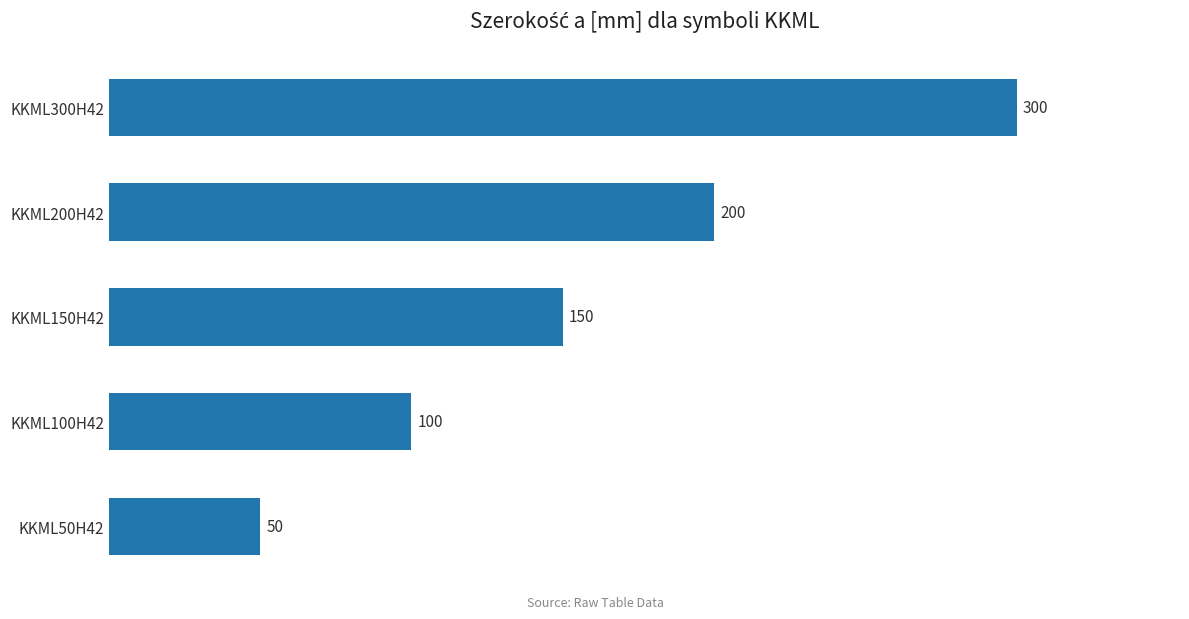

What is the smallest value displayed?

50